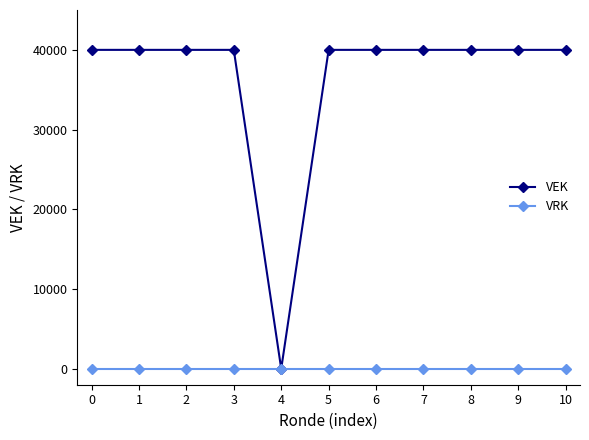

How many values in the VEK series are below 40000?

1